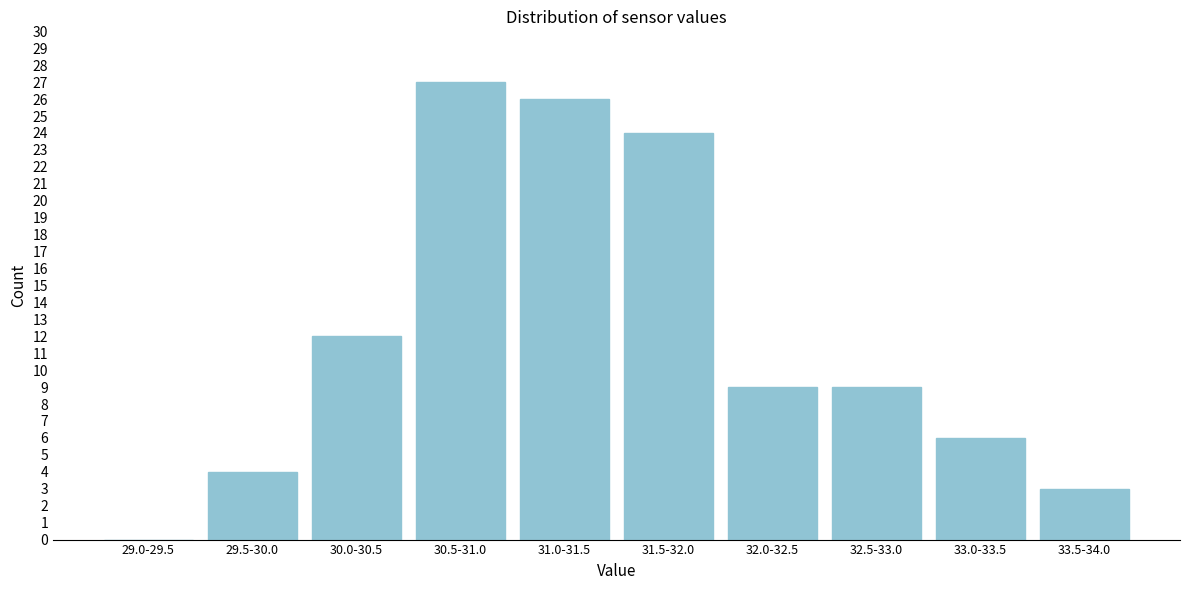

Reading right to left, extract all data points from this chart.

33.5-34.0=3	33.0-33.5=6	32.5-33.0=9	32.0-32.5=9	31.5-32.0=24	31.0-31.5=26	30.5-31.0=27	30.0-30.5=12	29.5-30.0=4	29.0-29.5=0